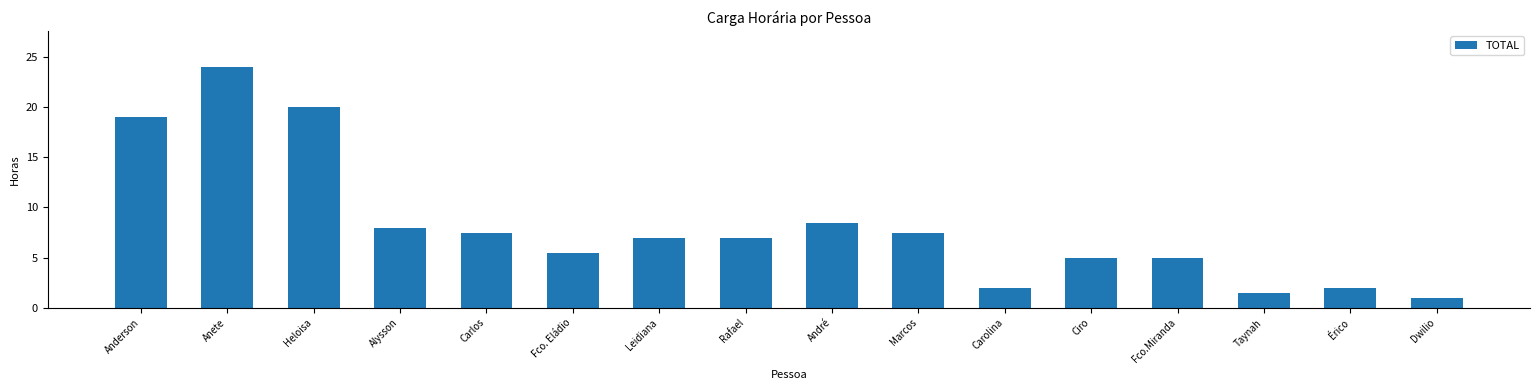

What is the smallest value displayed?

1.0